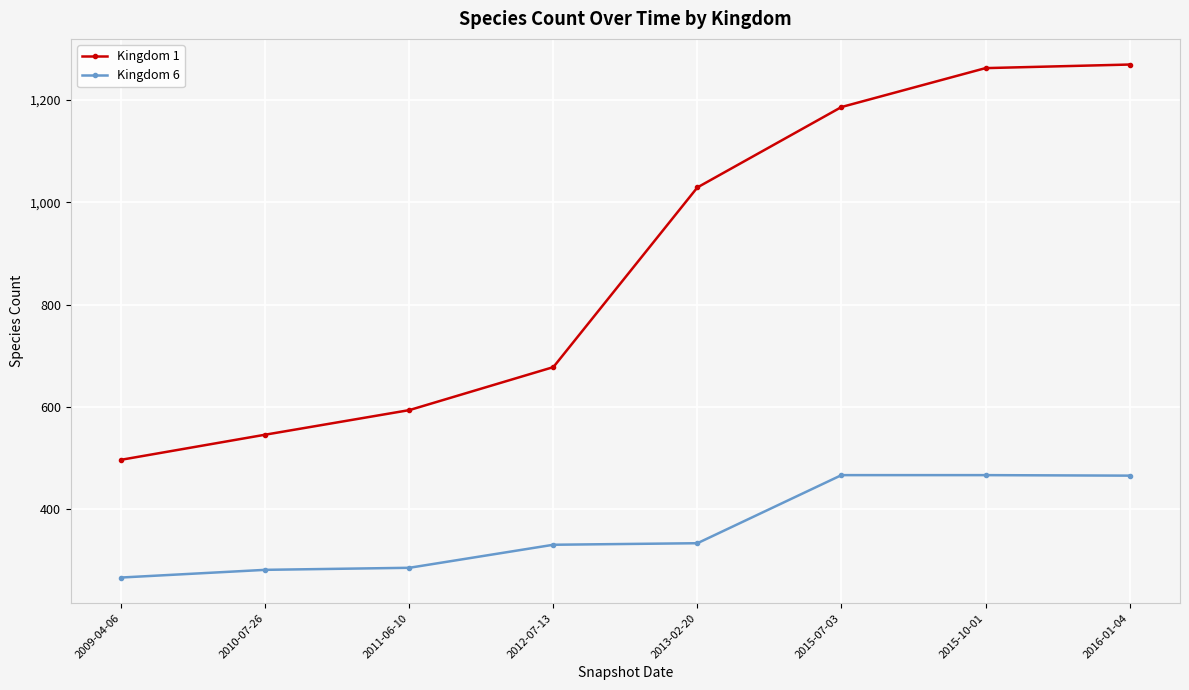

True or false: Kingdom 6 and Kingdom 1 intersect in this chart.

False